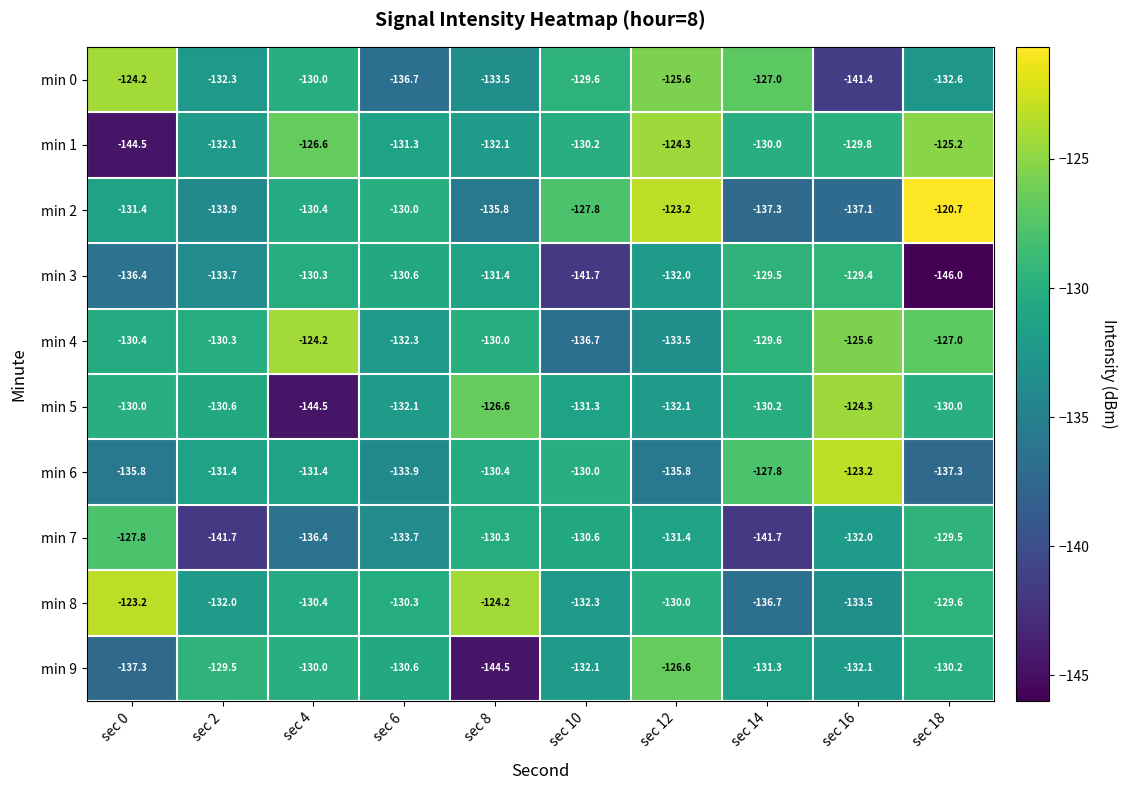

How many categories are shown in the chart?

10